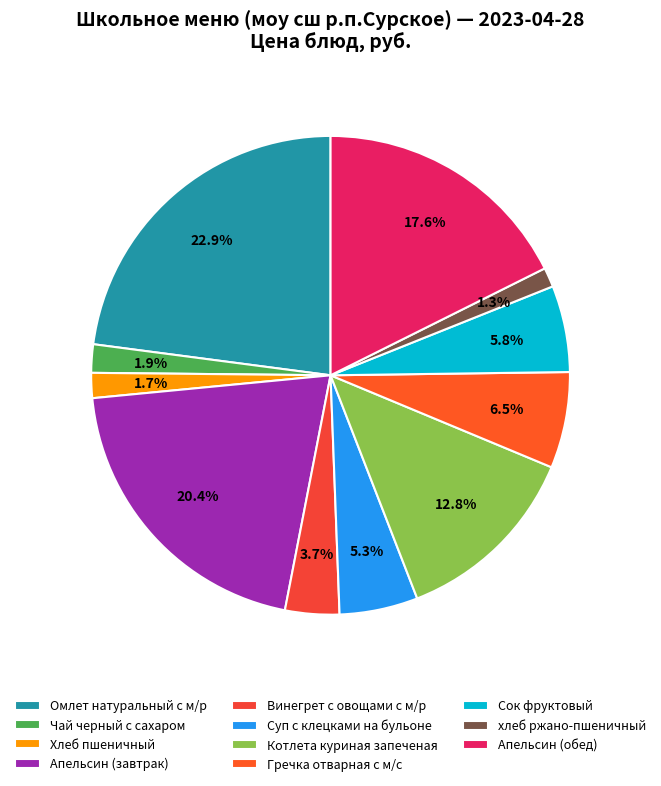

How many segments does this pie chart have?

11